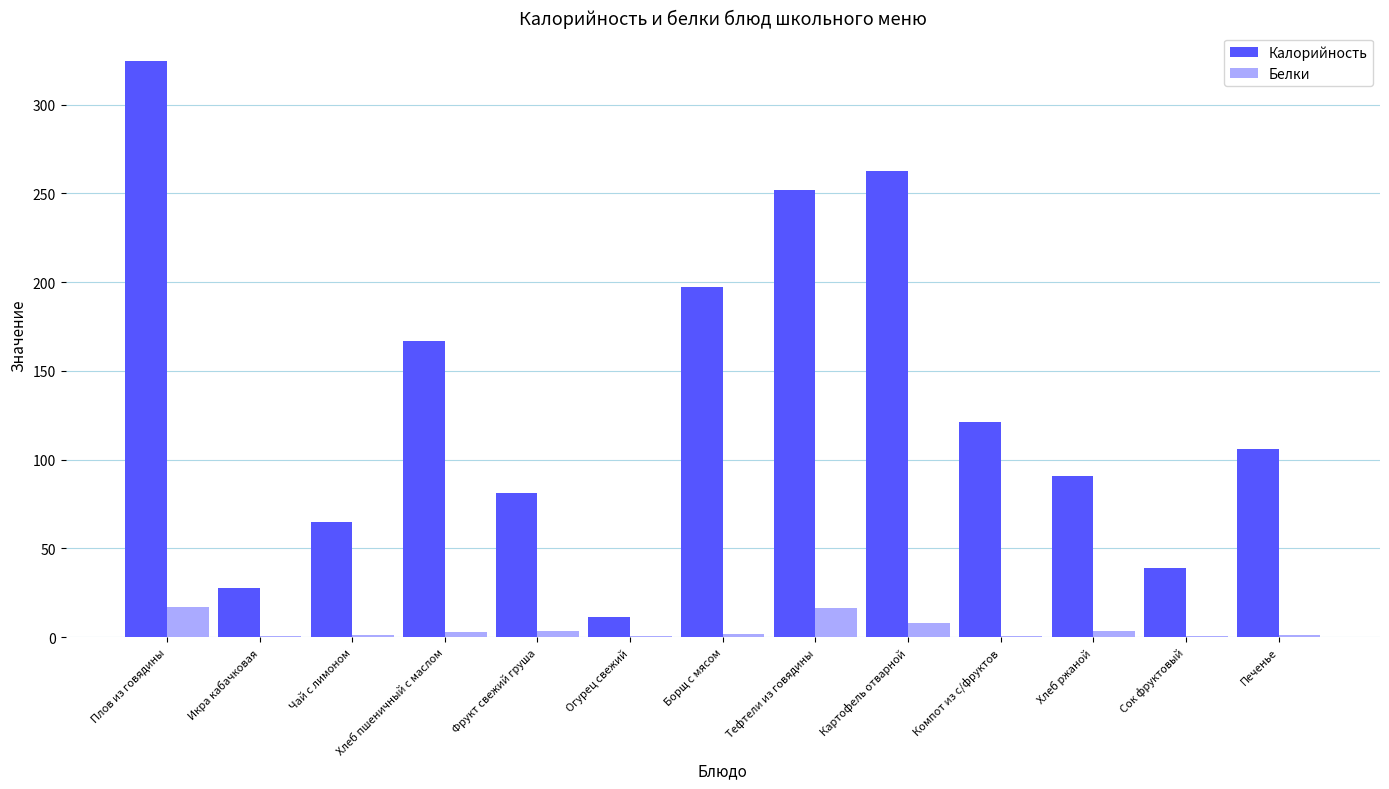

Between Хлеб пшеничный с маслом and Компот из с/фруктов, which series saw the biggest shift?

Калорийность